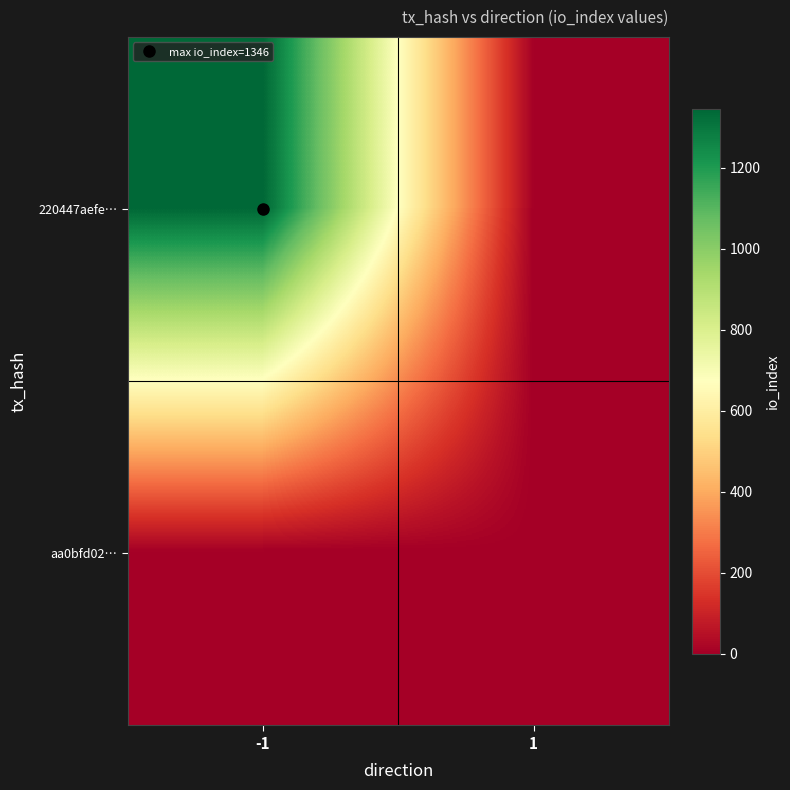

Reading right to left, transcribe all the data shown in this chart.

220447aefe…: 1=0	-1=1346
aa0bfd02…: 1=0	-1=0